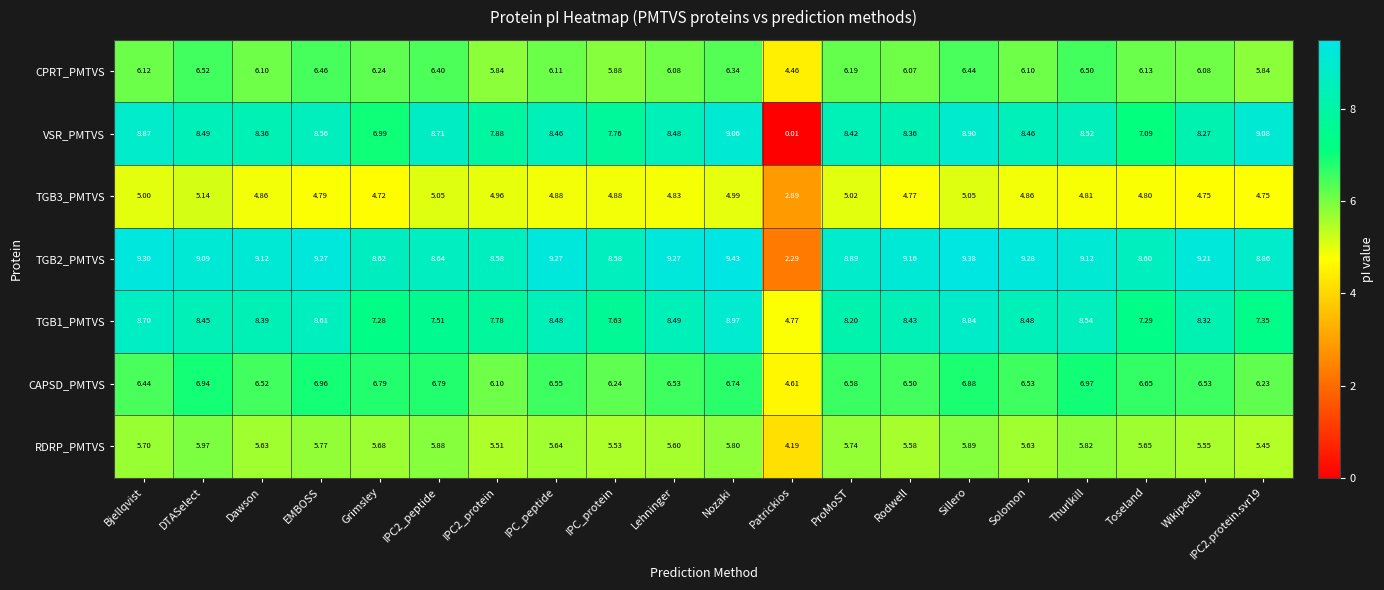

At which category is the sum across all series the highest?

Sillero